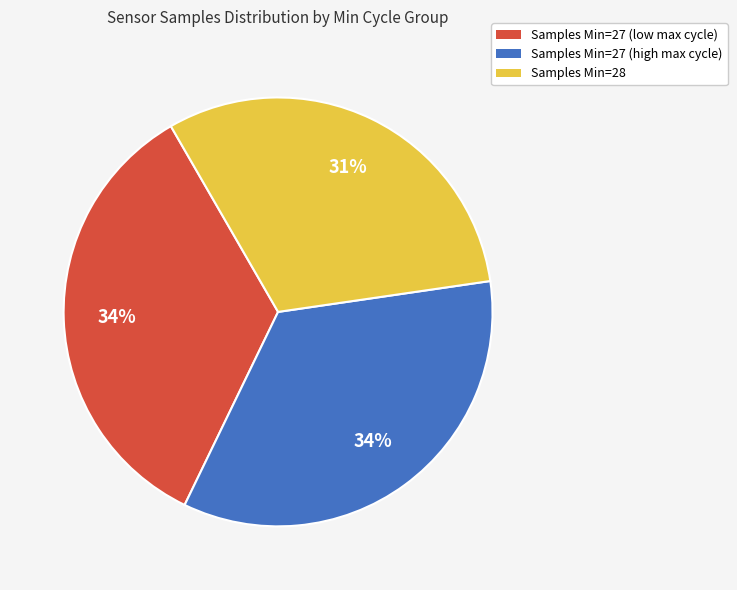

Is there any slice that represents more than half of the pie?

No